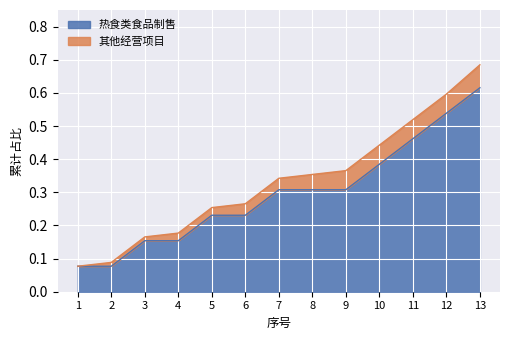

Which series has the largest total across all categories?

热食类食品制售